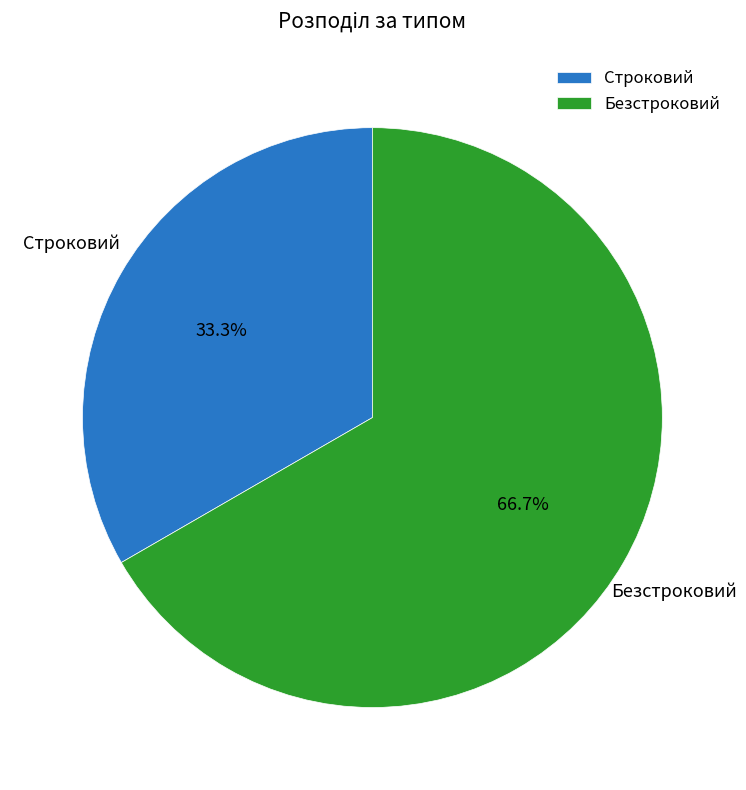

What percentage is the Строковий slice, to the nearest percent?

33%